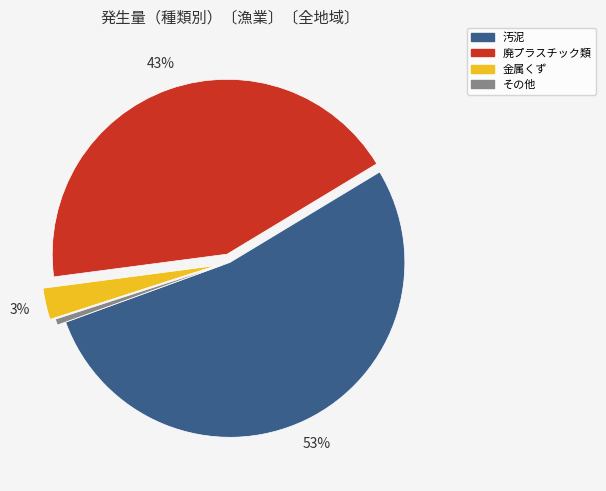

Is there a majority slice in this chart?

Yes